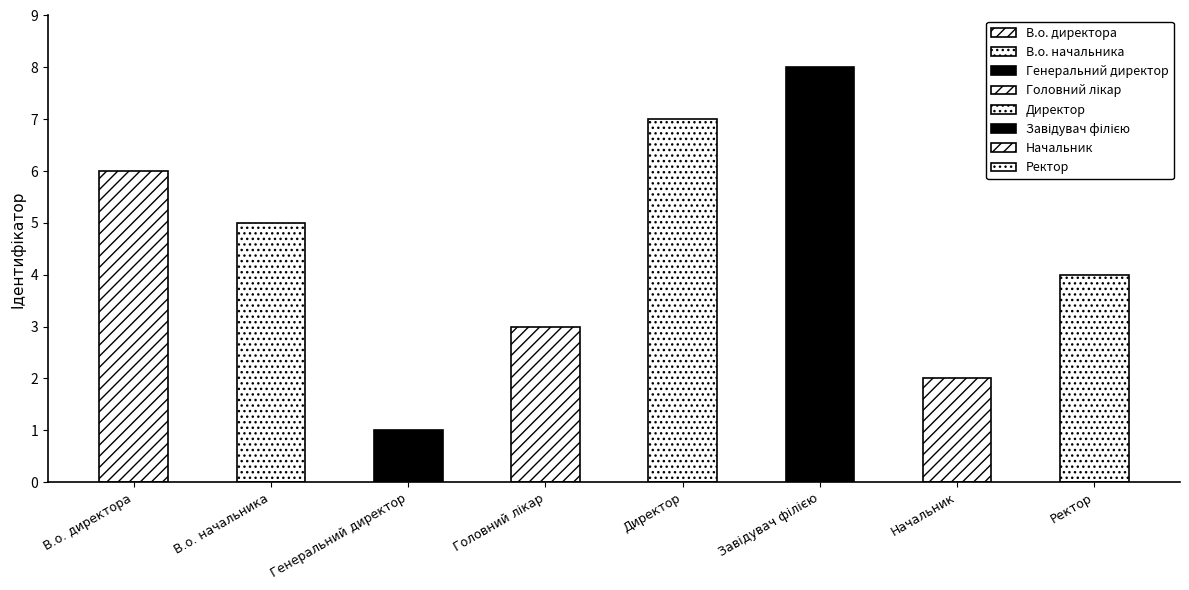

Reading left to right, what are all the values shown in this chart?

В.о. директора=6	В.о. начальника=5	Генеральний директор=1	Головний лікар=3	Директор=7	Завідувач філією=8	Начальник=2	Ректор=4